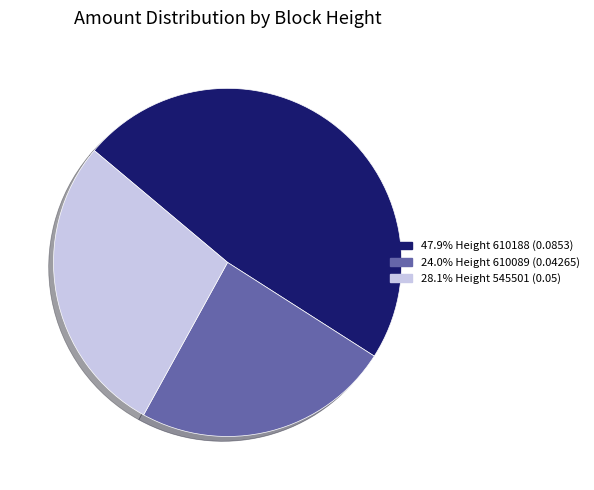

Does any single category account for the majority?

No